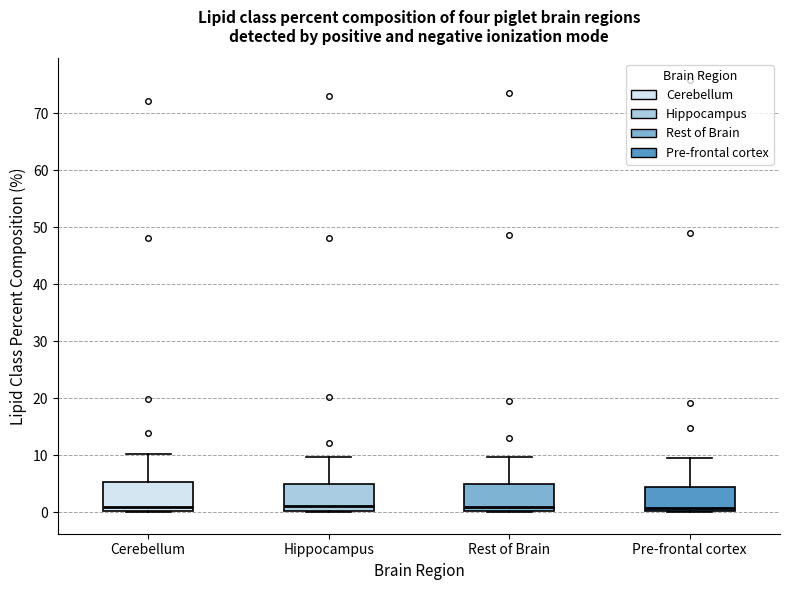

Where is the lower edge of the box for Pre-frontal cortex on the y-axis? The values are not printed on the chart, so give them approximately, as read against the axis.

0